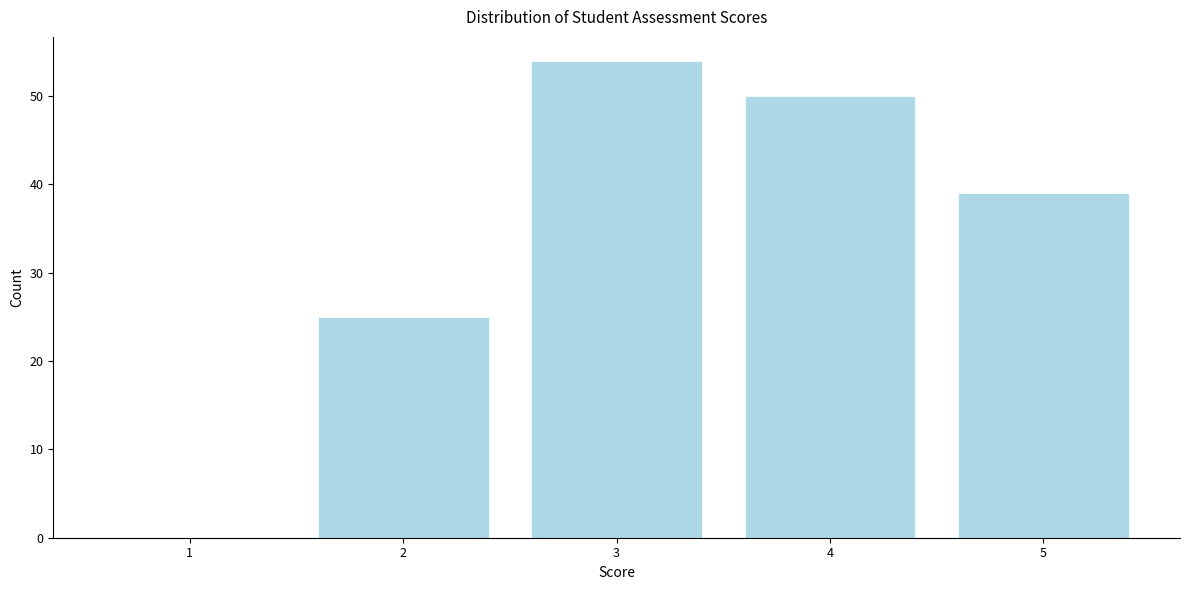

Reading left to right, what are all the values shown in this chart?

1=0	2=25	3=54	4=50	5=39